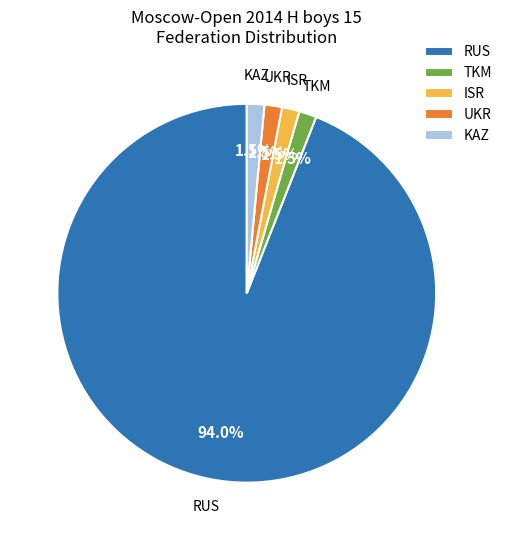

Which has a higher value, ISR or RUS?

RUS